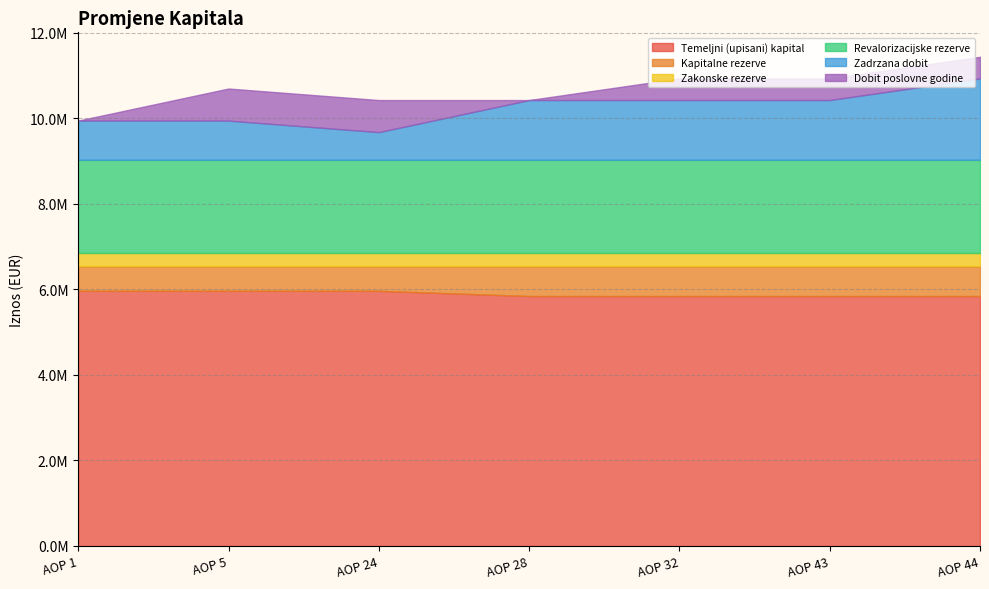

What is the sum of the Revalorizacijske rezerve values at AOP 5 and AOP 28?

4337988